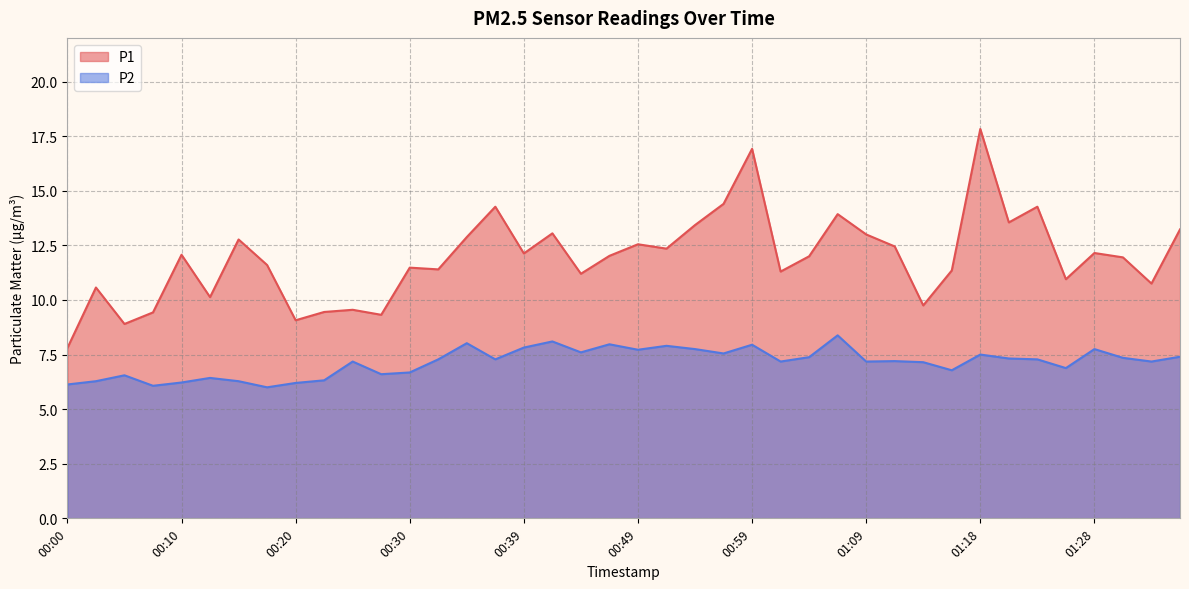

The value of P1 at 01:36 is 13.2. True or false?

True